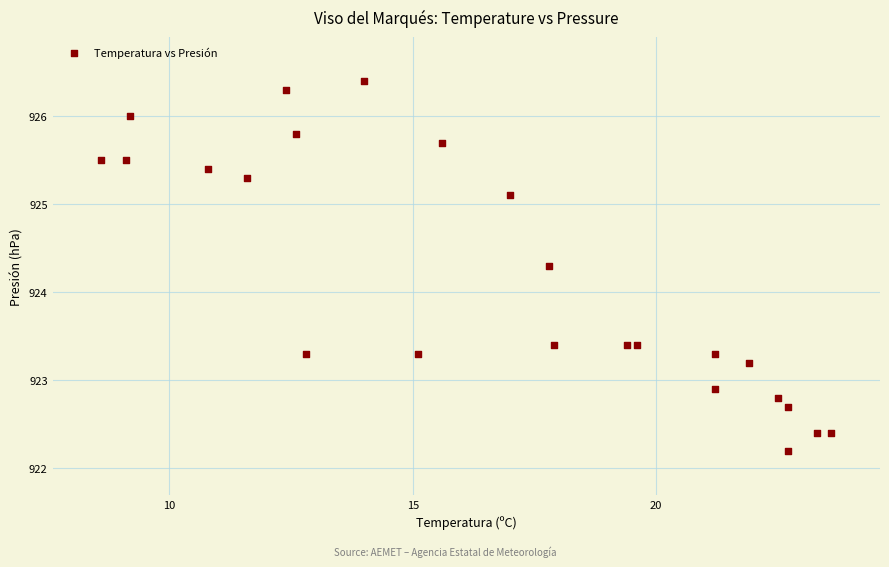

What Y value in the scatter plot is closest to 924?

924.3